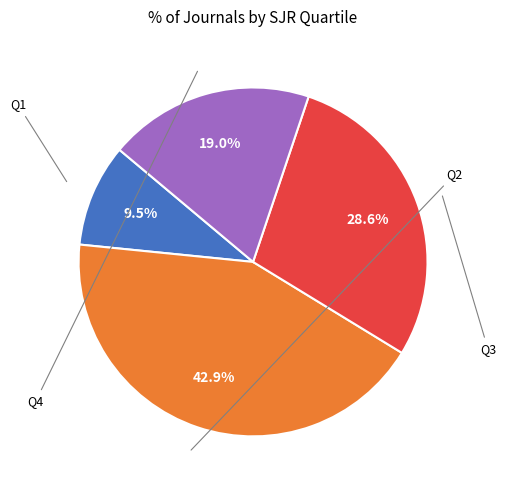

Is there a majority slice in this chart?

No